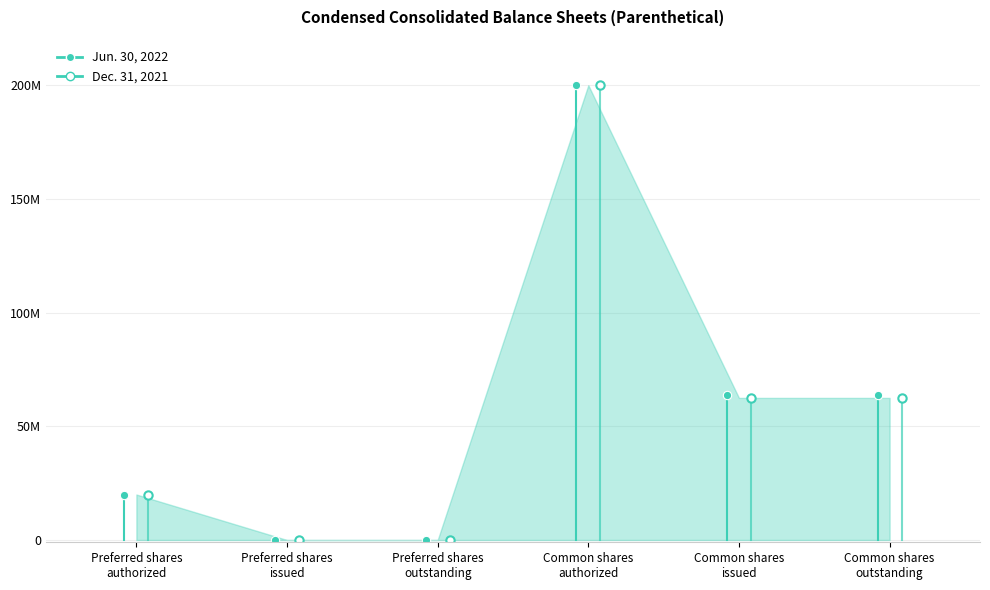

Which series has the largest total across all categories?

Jun. 30, 2022